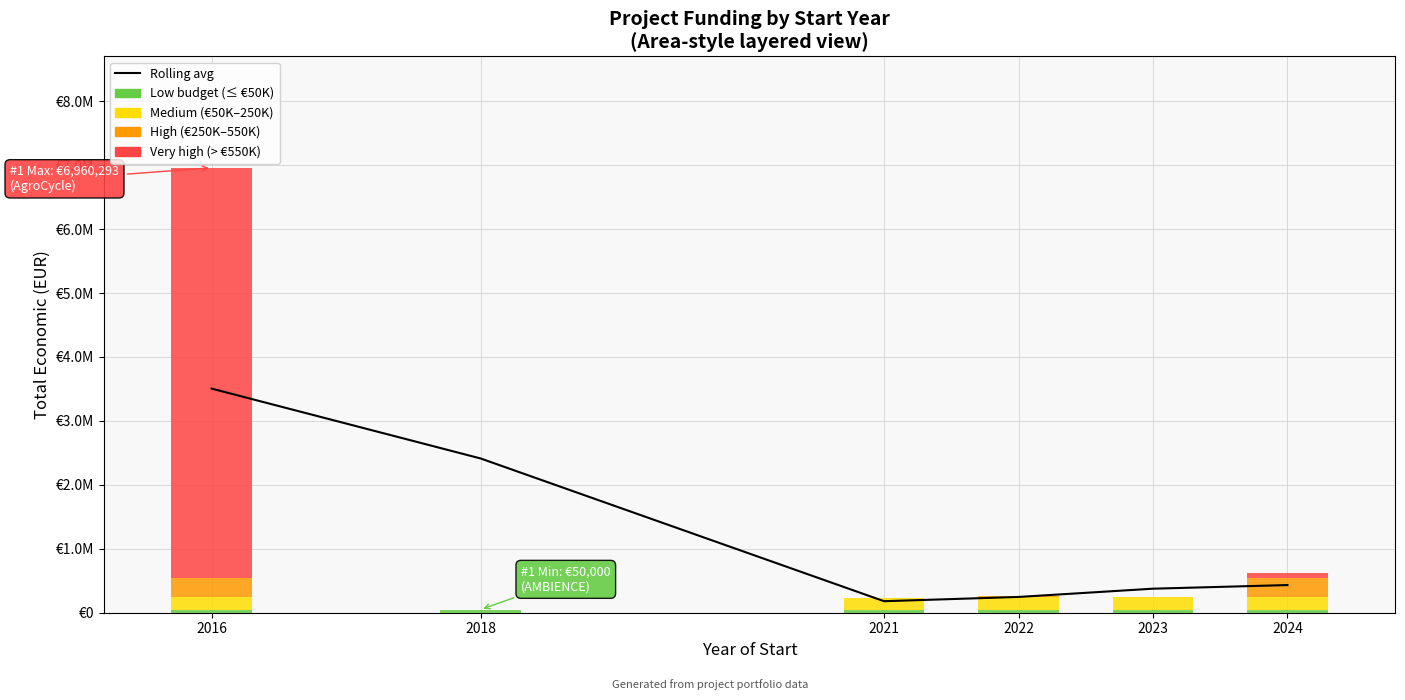

Reading left to right, extract all data points from this chart.

2016=3505146.5	2018=2412770.7	2021=180117.0	2022=246783.7	2023=375902.3	2024=432687.5